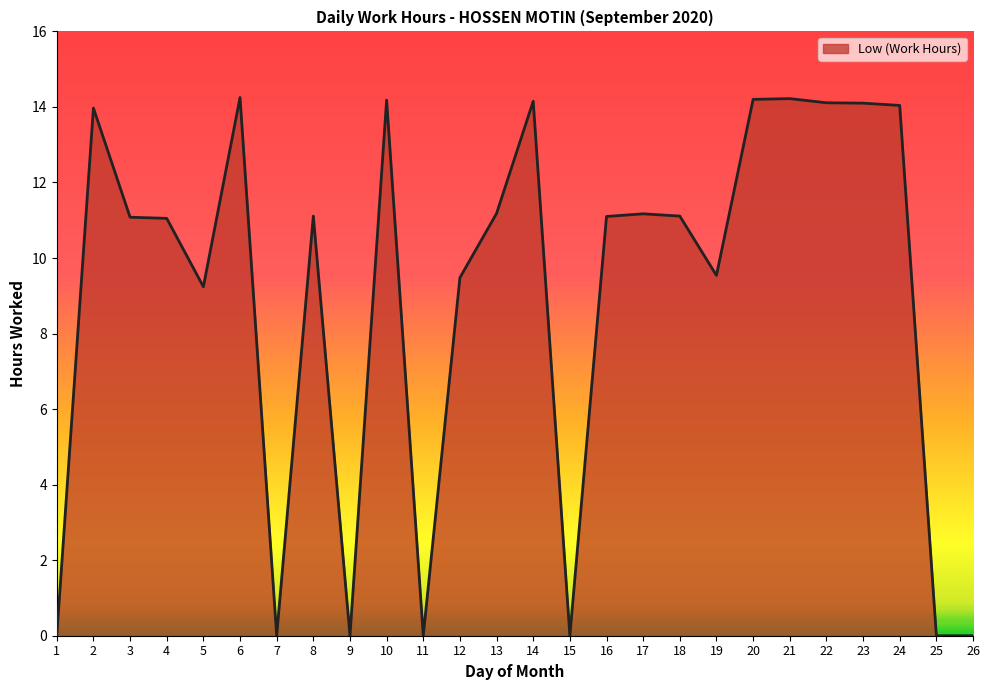

Approximately how many times larger is the value at 12 compared to 19?

1.0